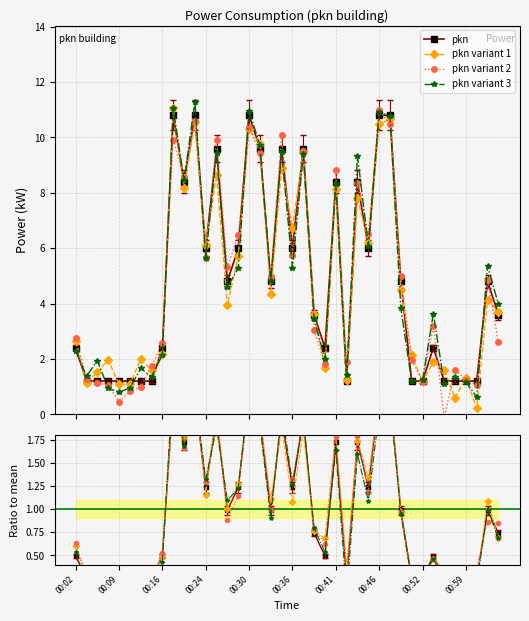

What is the difference between the second highest and second lowest values?

9.6